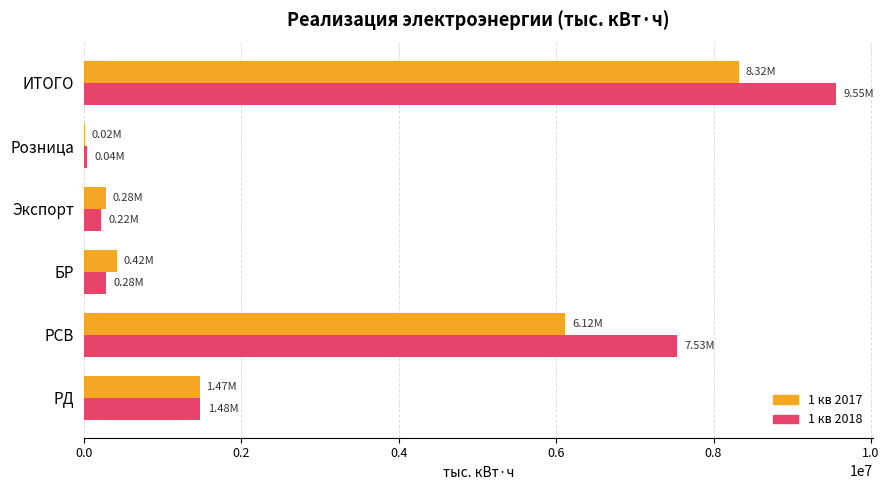

What is the highest value of the 1 кв 2018 series?

9551245.5